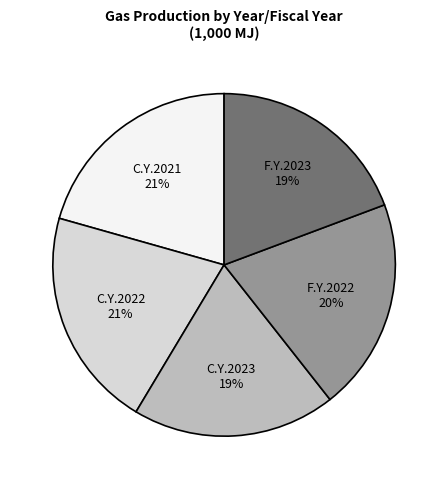

To the nearest percent, what is the combined percentage of C.Y.2021 and F.Y.2023?

40%